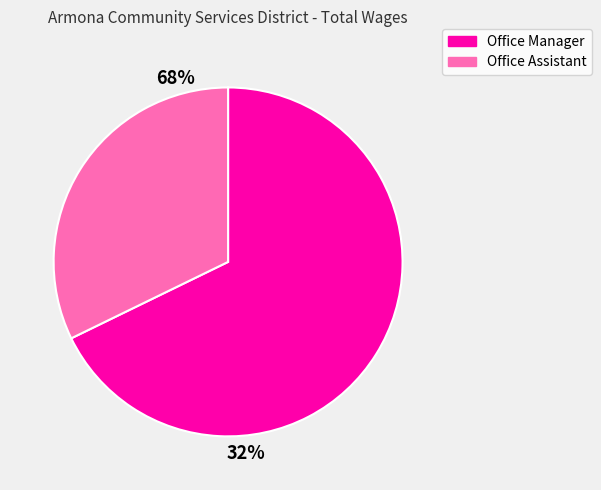

How much of the chart is everything except Office Manager?

32.2%